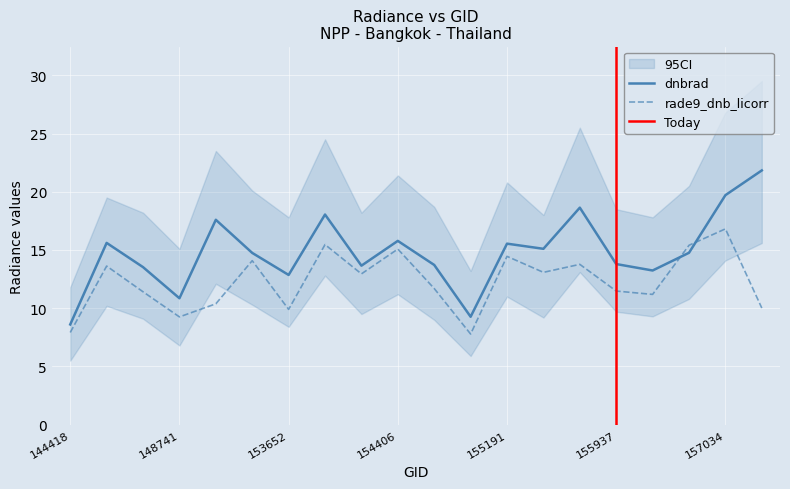

Which series ends up on top after the final intersection of dnbrad and rade9_dnb_licorr?

dnbrad